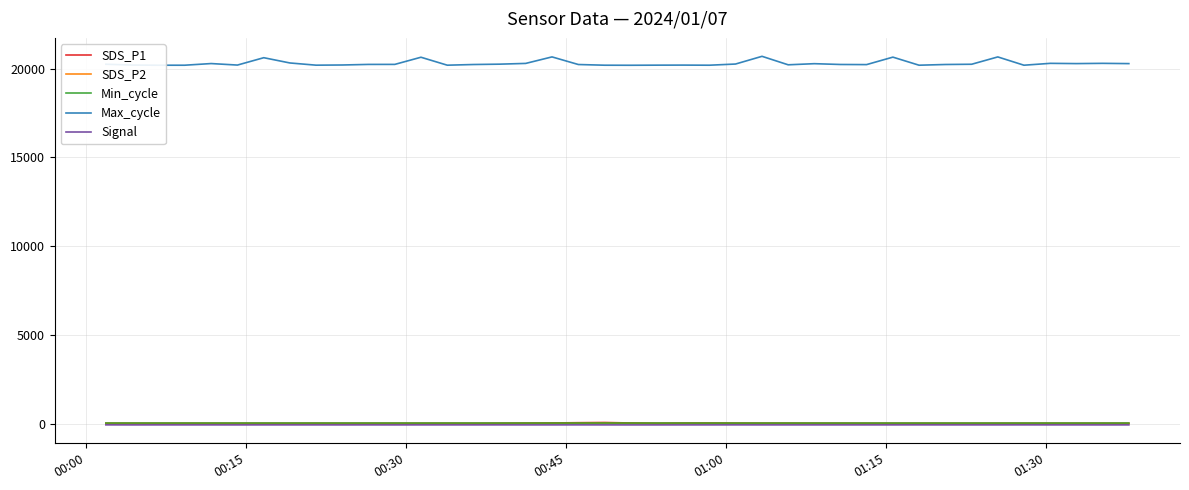

In Max_cycle, how many points are lower than both neighbors (excluding endpoints)?

11